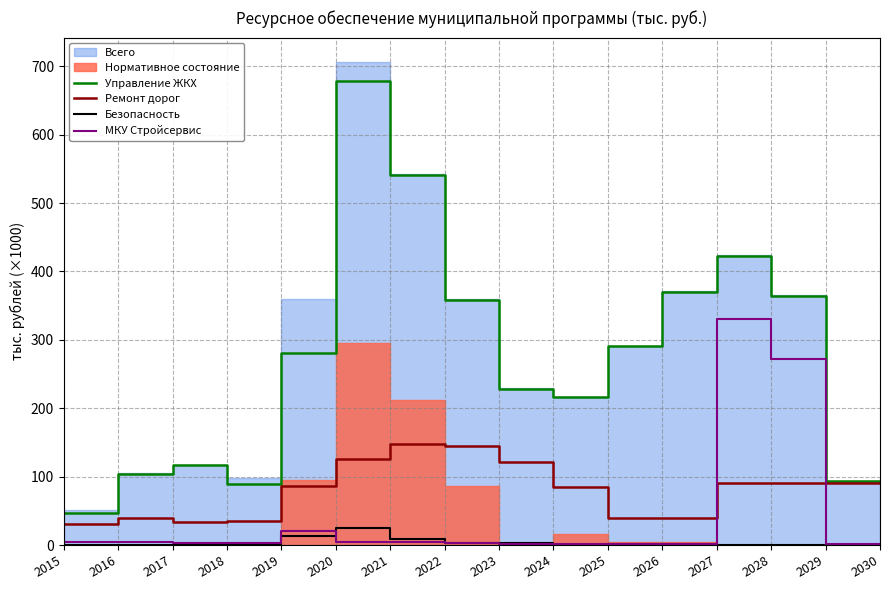

What is the average value of the МКУ Стройсервис series?

41.1